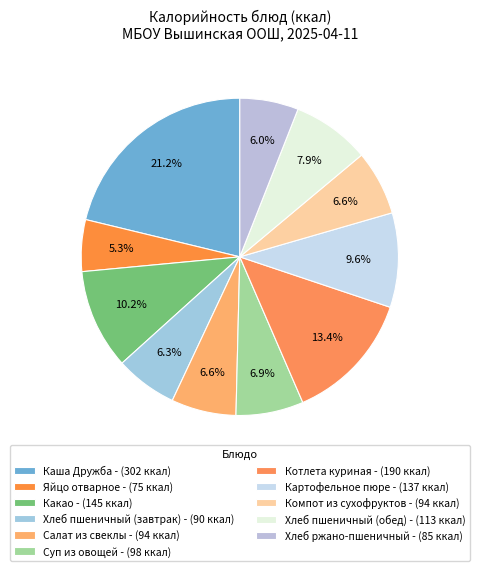

Which category has the biggest portion of the pie?

Каша Дружба